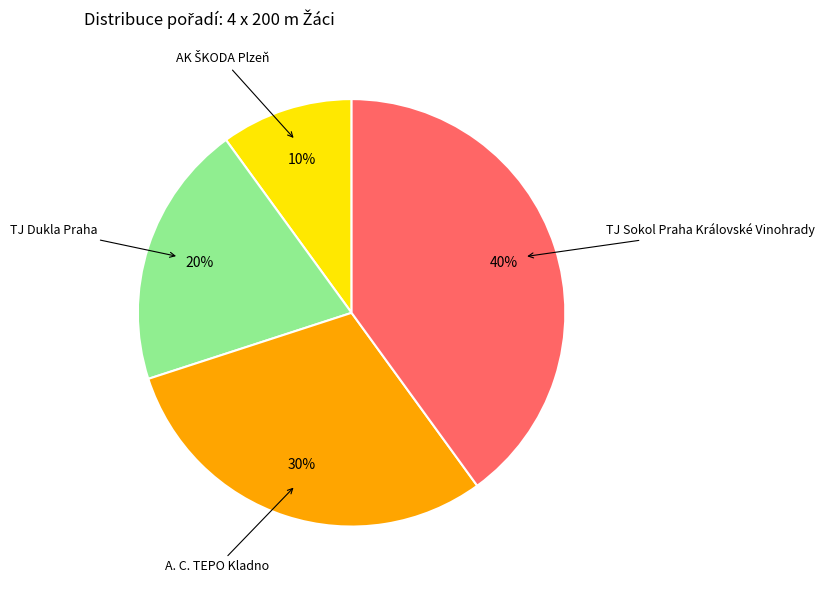

Is there any slice that represents more than half of the pie?

No